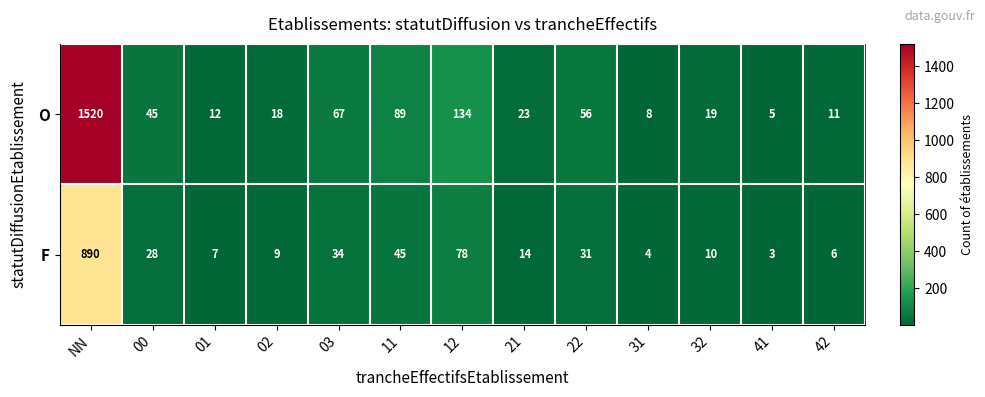

List the labels in order of O value, largest first.

NN, 12, 11, 03, 22, 00, 21, 32, 02, 01, 42, 31, 41